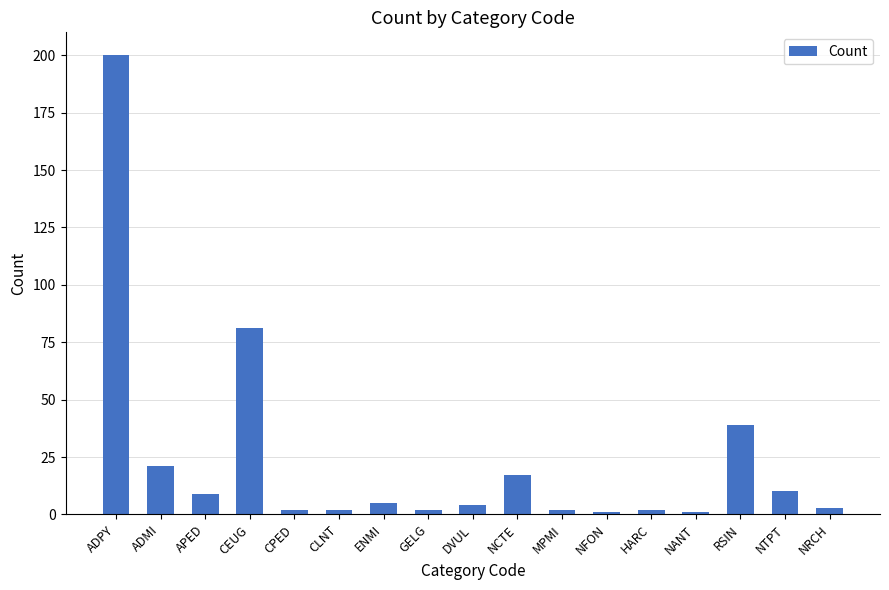

At which label is the value closest to 100?

CEUG